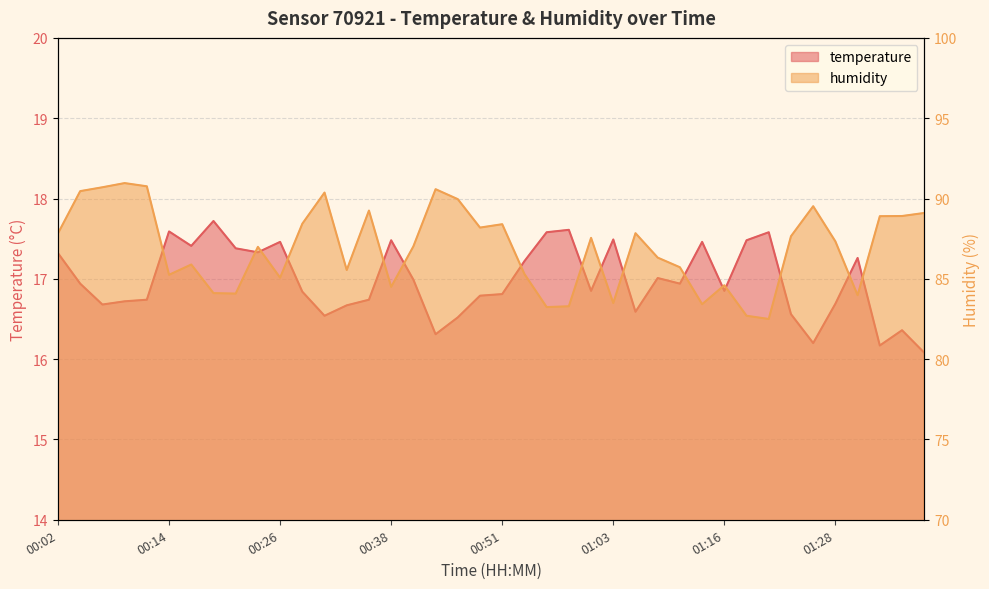

Rank the series at 00:51 from highest to lowest value.

humidity, temperature